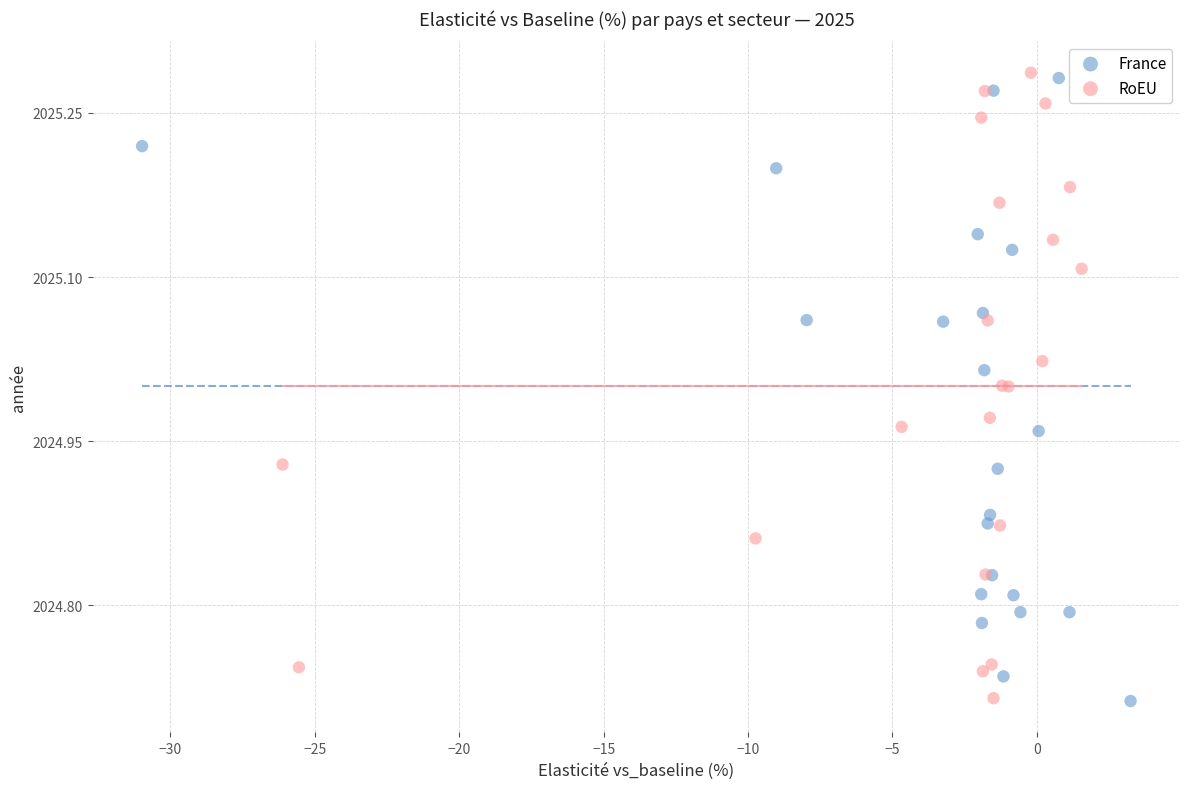

What are all the series names shown in the legend?

France, RoEU